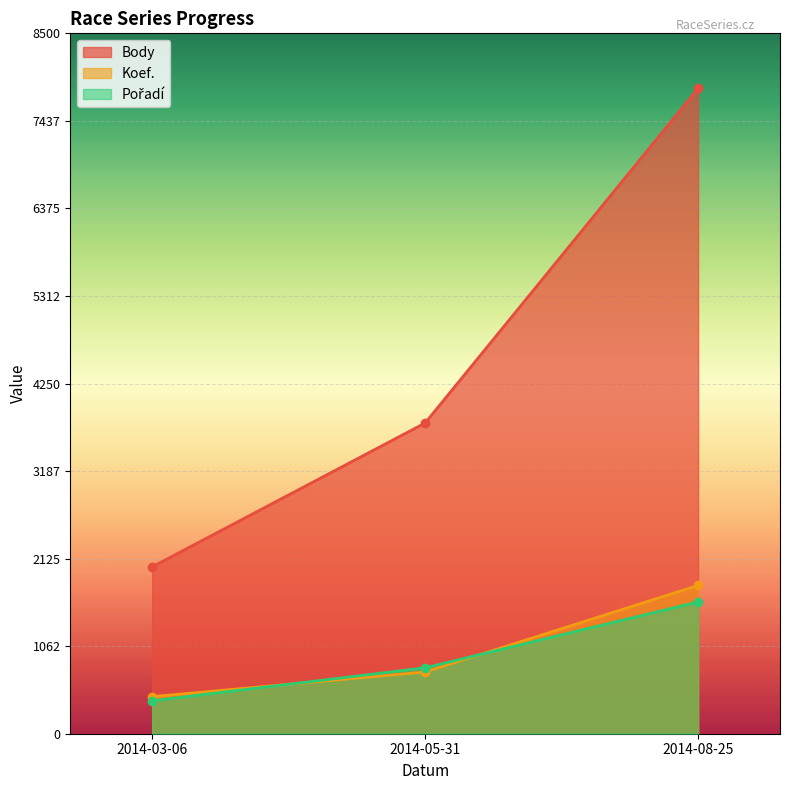

Reading left to right, extract all data points from this chart.

Body: 2014-03-06=2025	2014-05-31=3771	2014-08-25=7833
Koef.: 2014-03-06=450	2014-05-31=750	2014-08-25=1800
Pořadí: 2014-03-06=400	2014-05-31=800	2014-08-25=1600